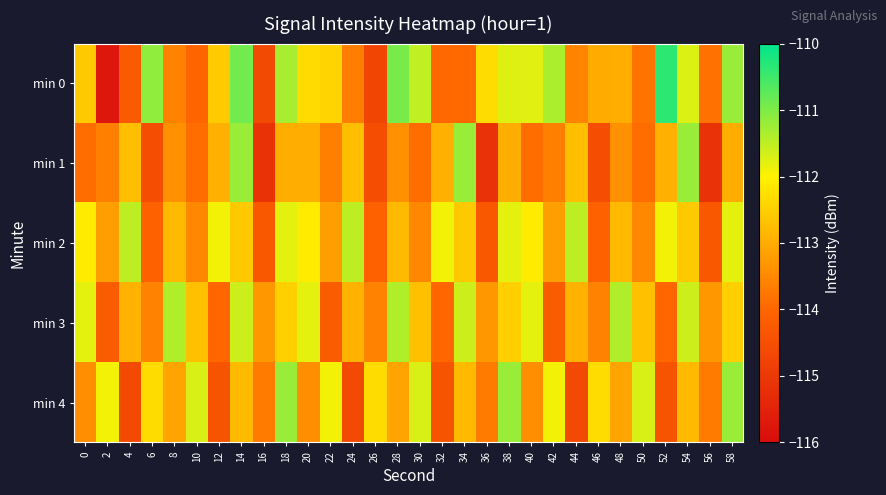

How many data points does each series have?

30